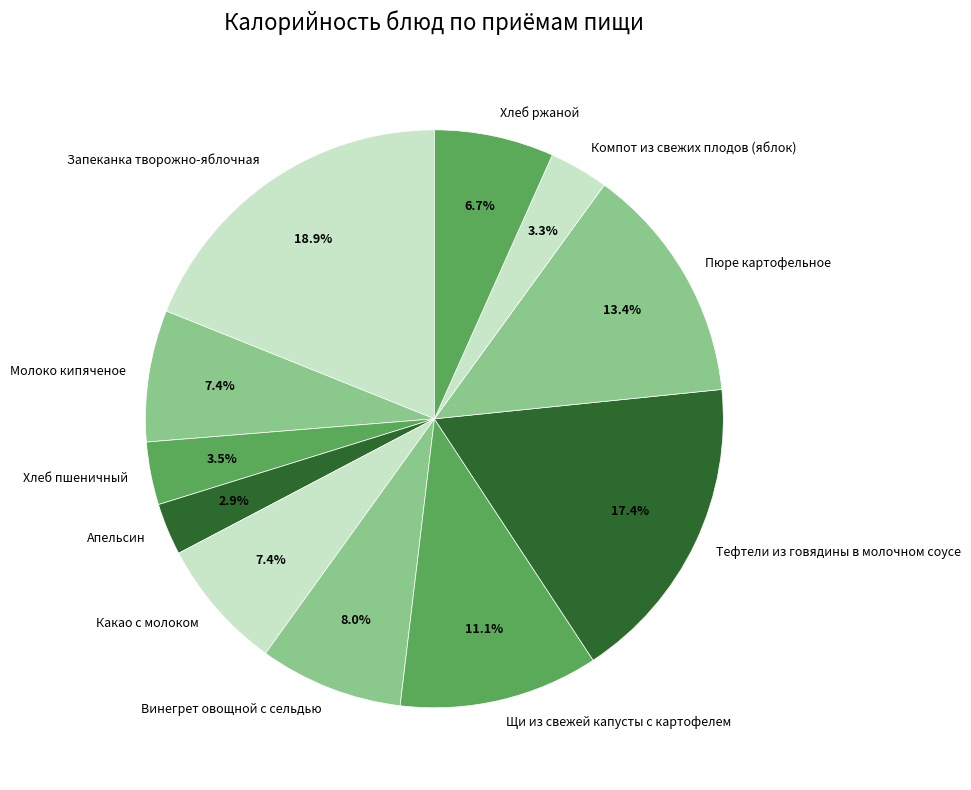

How many segments does this pie chart have?

11